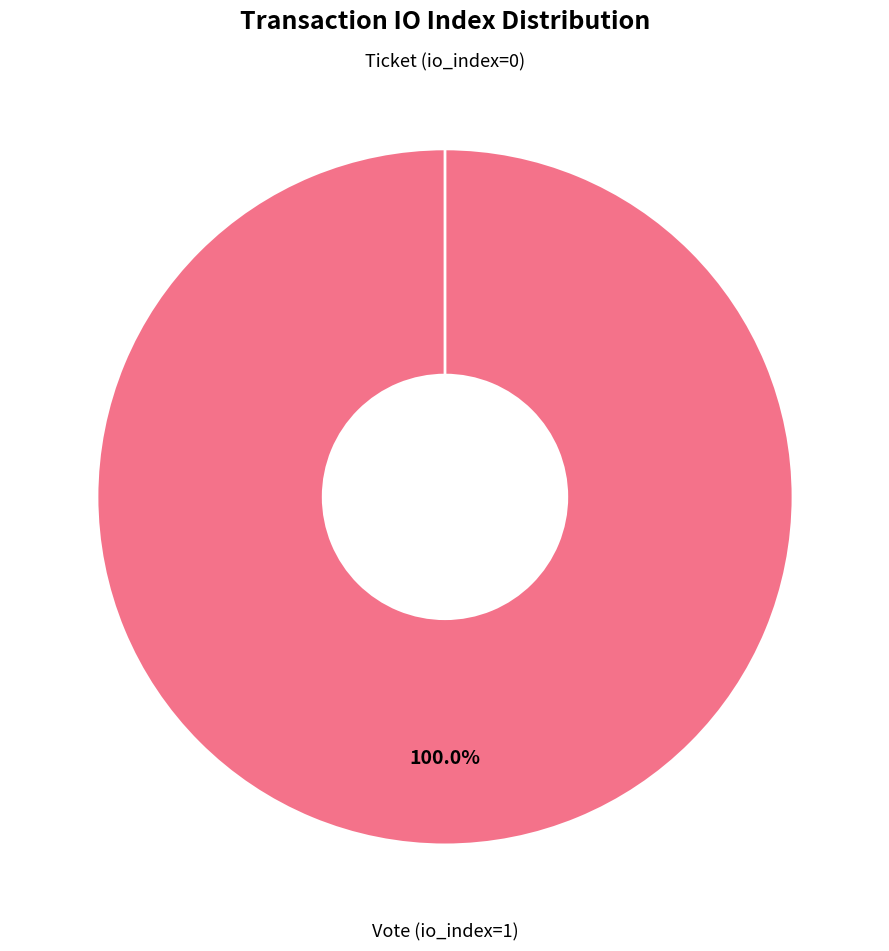

To the nearest percent, what is the difference between the largest and smallest slice percentages?

100%